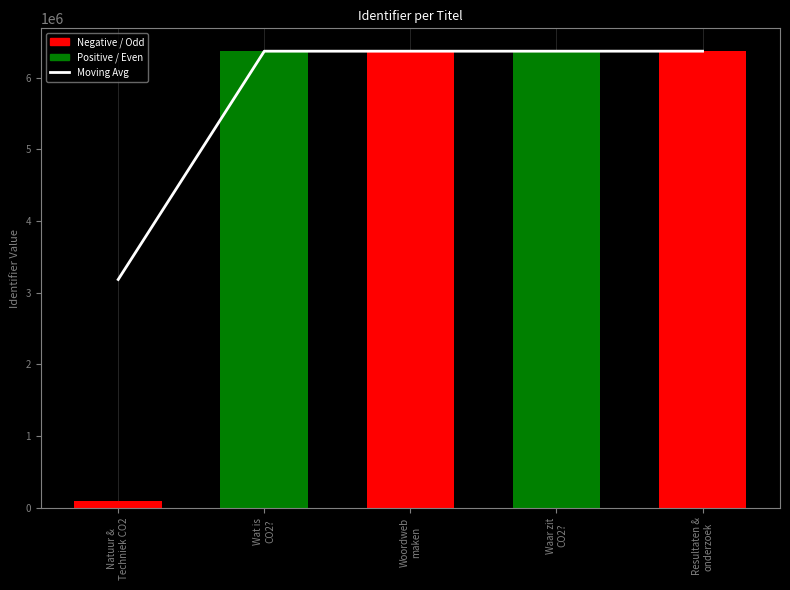

How many bars are there in total?

5